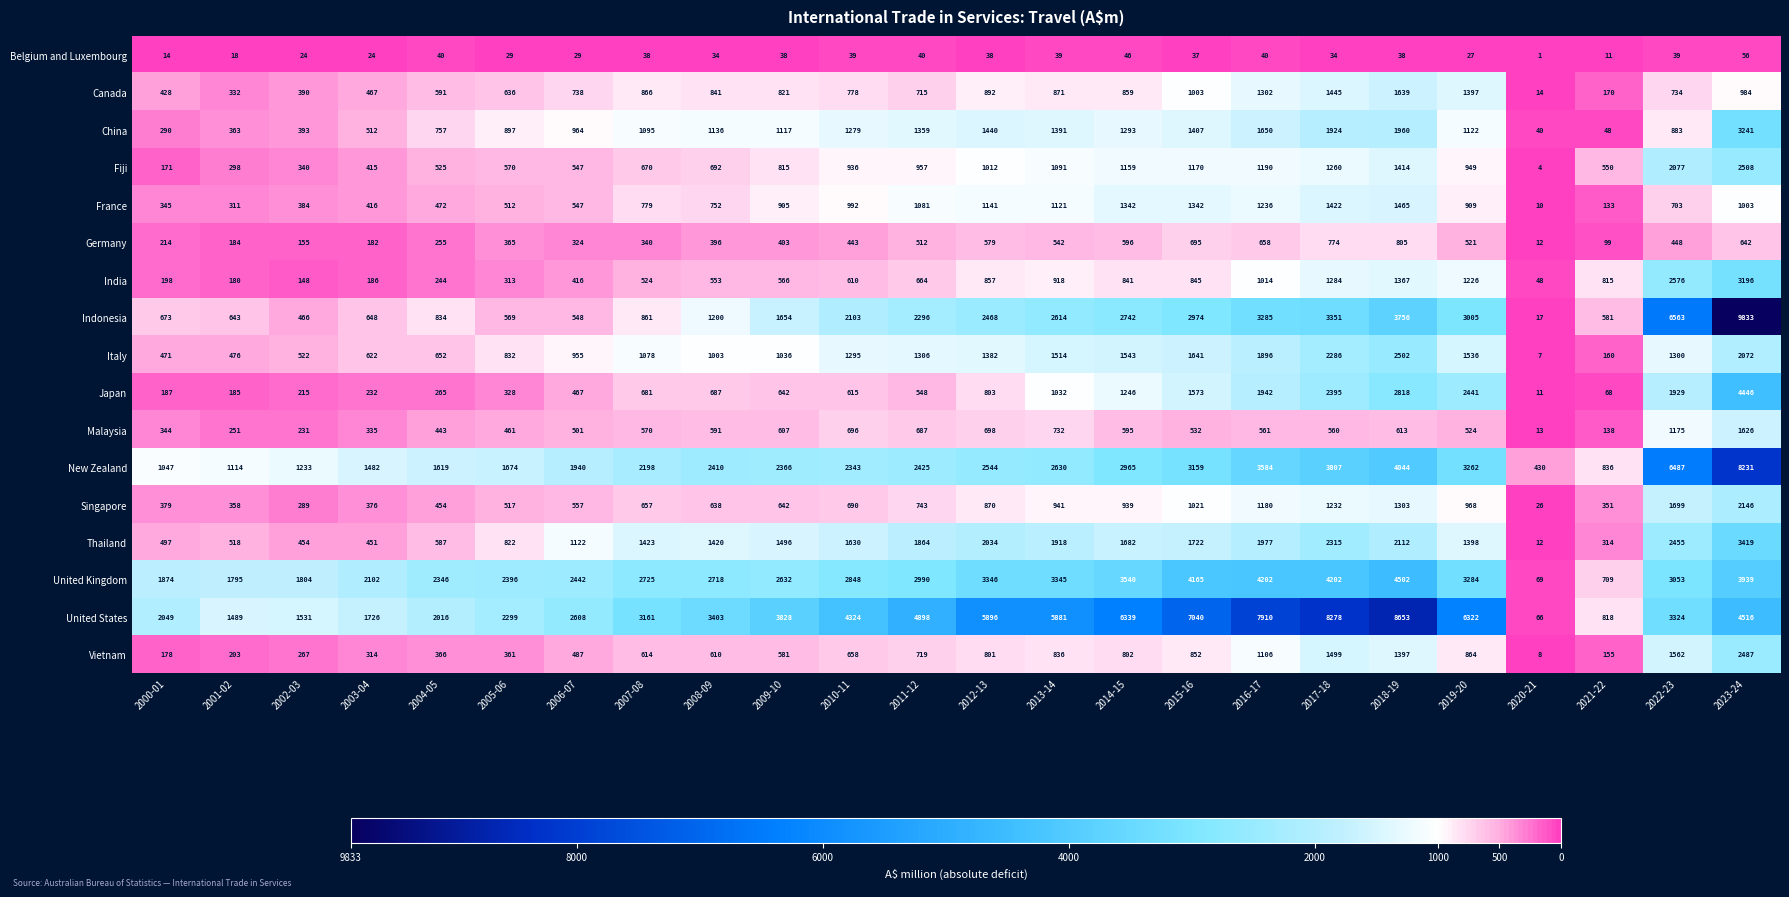

How many categories are shown in the chart?

24